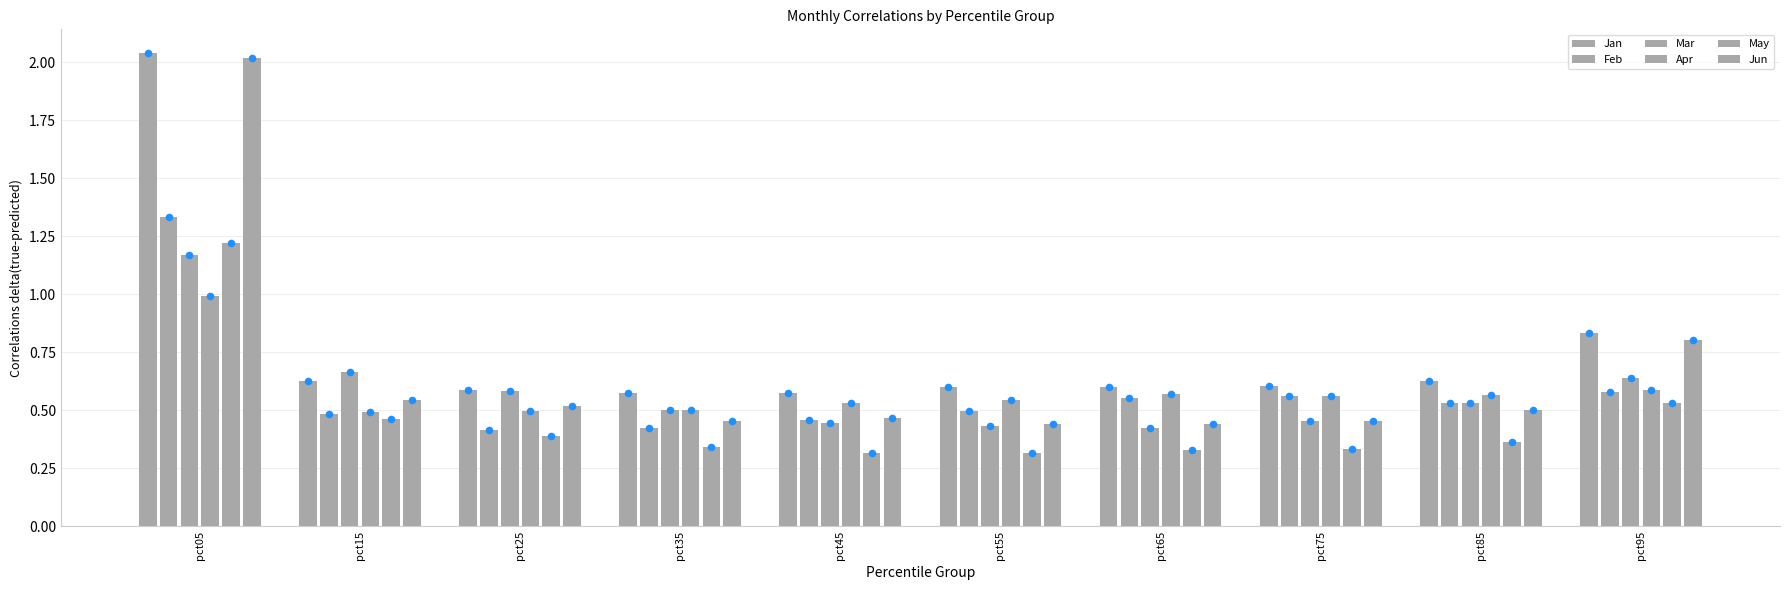

What are all the series names shown in the legend?

Jan, Feb, Mar, Apr, May, Jun